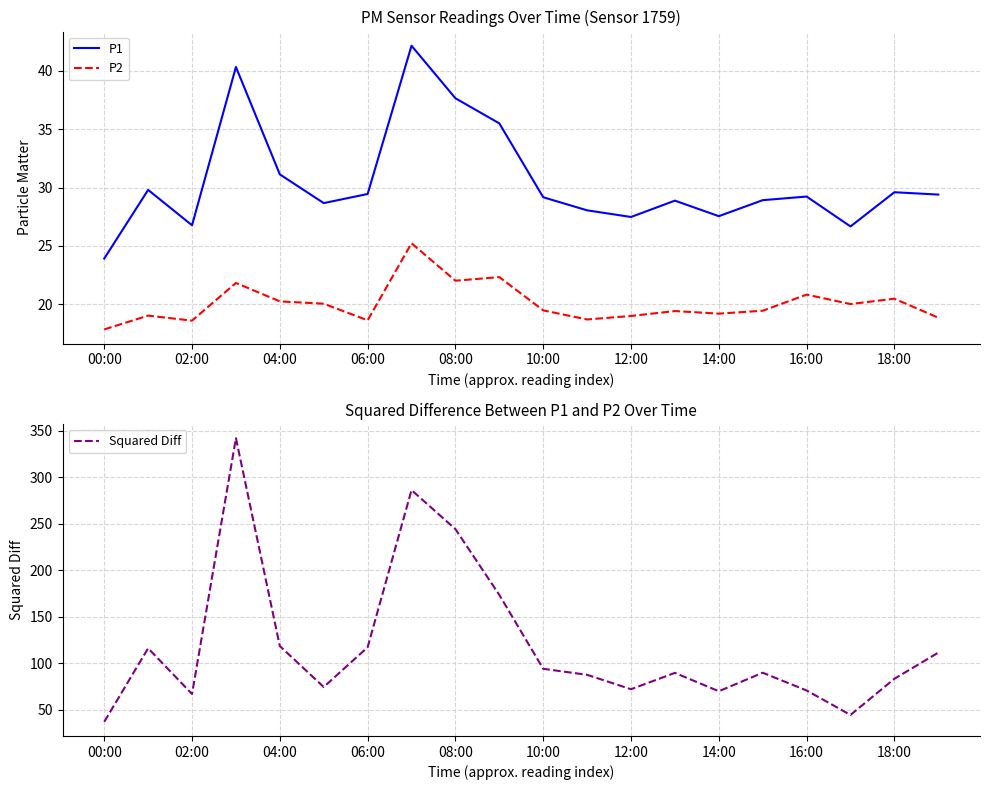

What value does the P2 series have at 06:00?

18.6